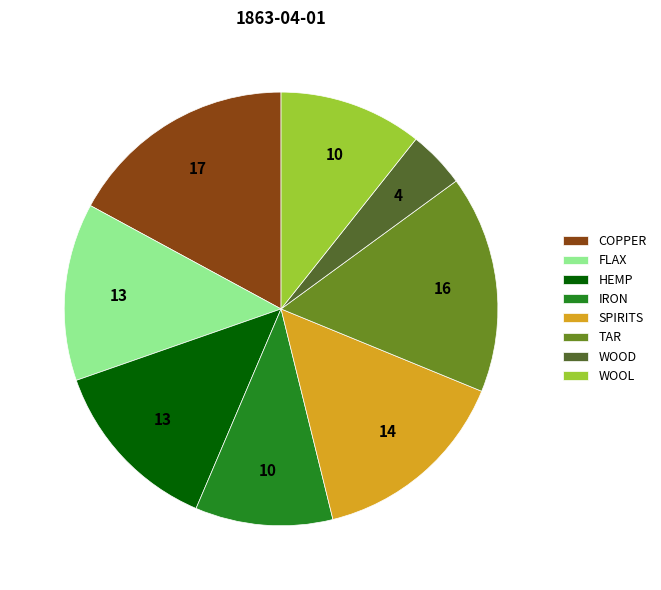

Is the sum of COPPER and SPIRITS greater than half?

No